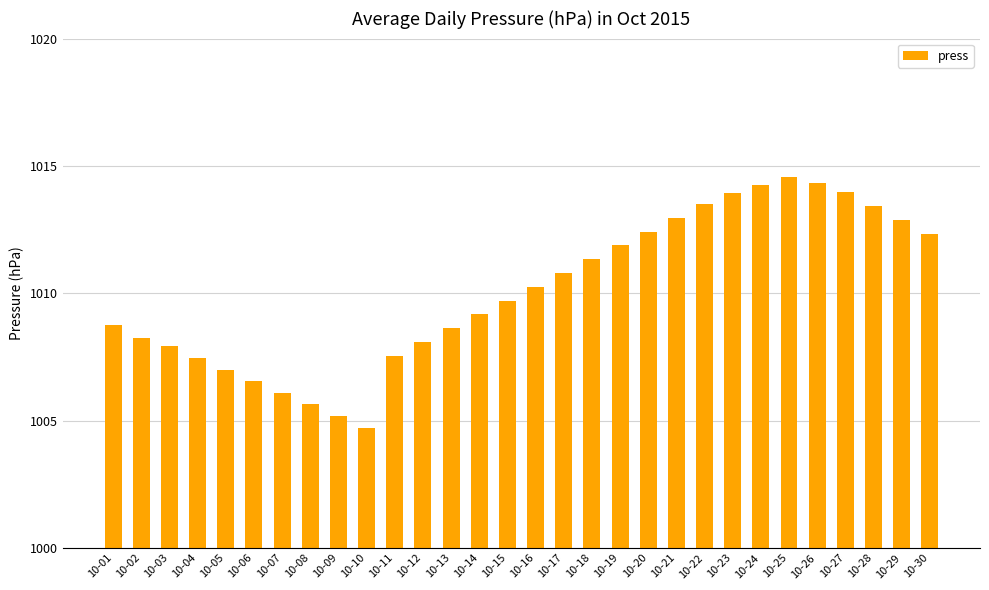

What is the maximum value shown in the chart?

1014.6